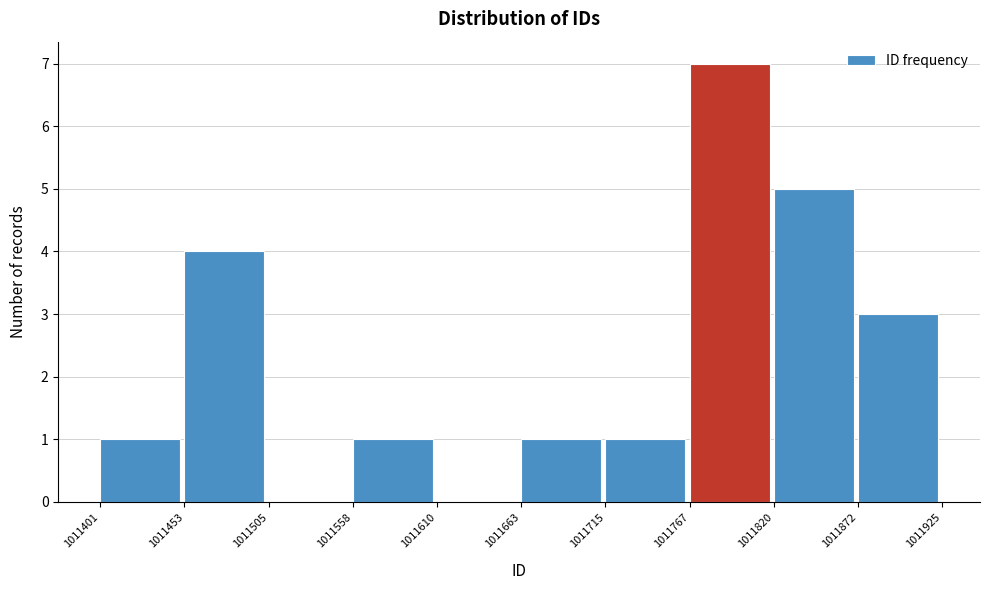

Reading left to right, transcribe this chart: for each bar, give the range it covers on the x-axis and its height. The values are not printed on the chart, so give them approximately, as read against the axis.

1011401 to 1011453: 1
1011453 to 1011505: 4
1011505 to 1011558: 0
1011558 to 1011610: 1
1011610 to 1011663: 0
1011663 to 1011715: 1
1011715 to 1011767: 1
1011767 to 1011820: 7
1011820 to 1011872: 5
1011872 to 1011925: 3